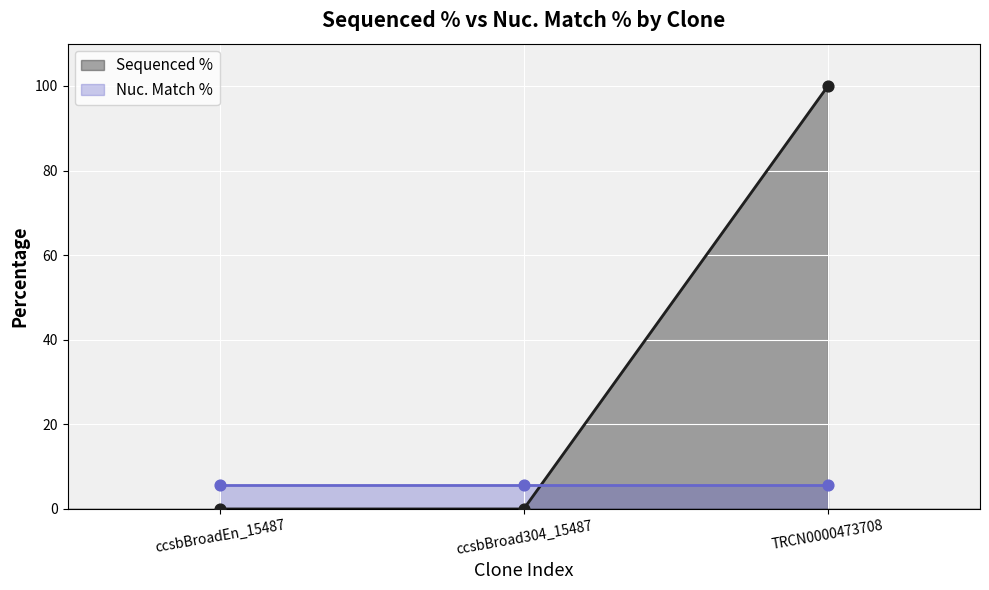

At how many categories does at least one series exceed 67?

1